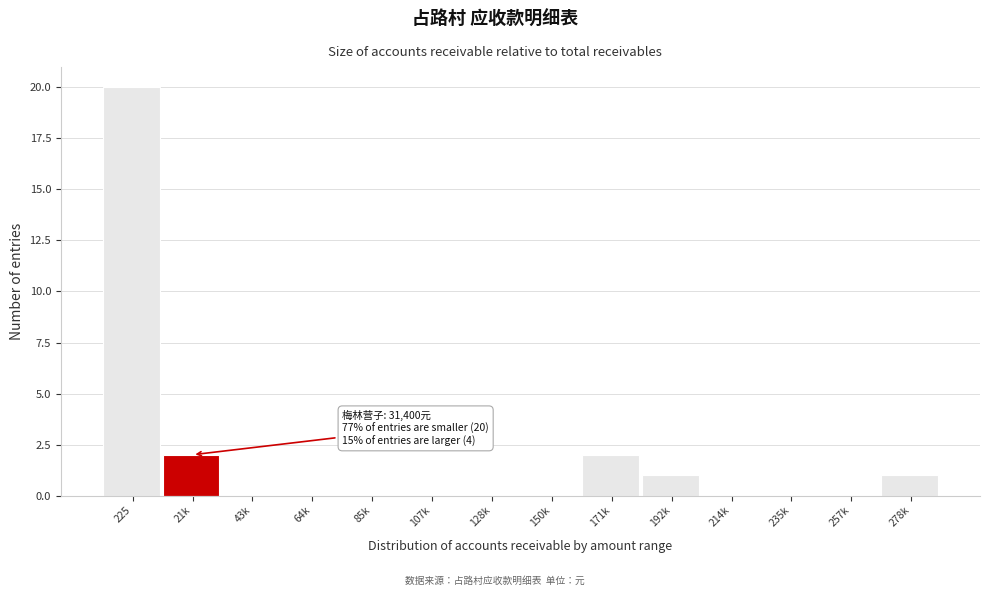

Reading right to left, list all the values displayed in this chart.

278k=1	257k=0	235k=0	214k=0	192k=1	171k=2	150k=0	128k=0	107k=0	85k=0	64k=0	43k=0	21k=2	225=20